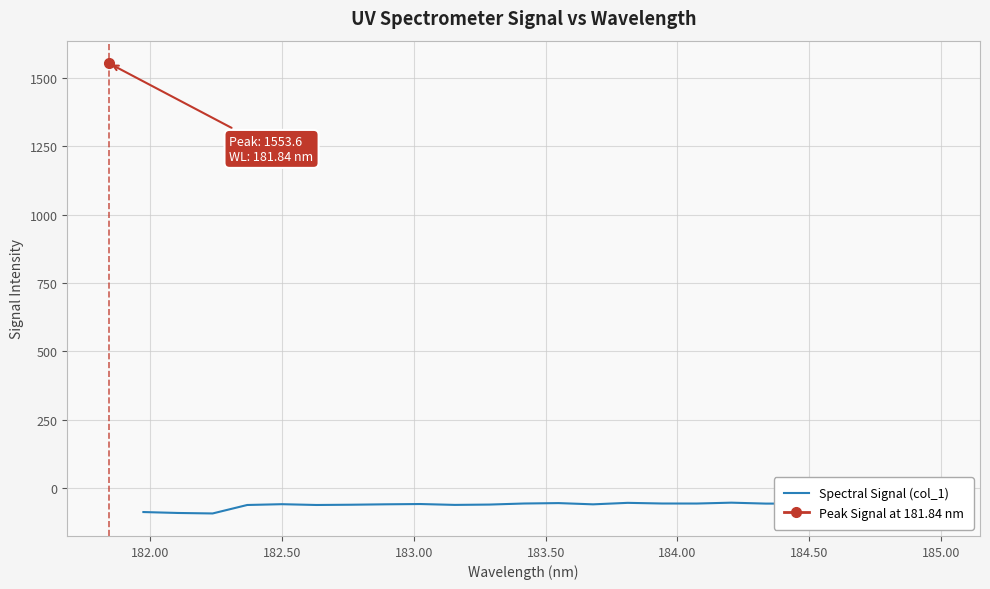

What is the difference between the maximum and minimum values?

40.1